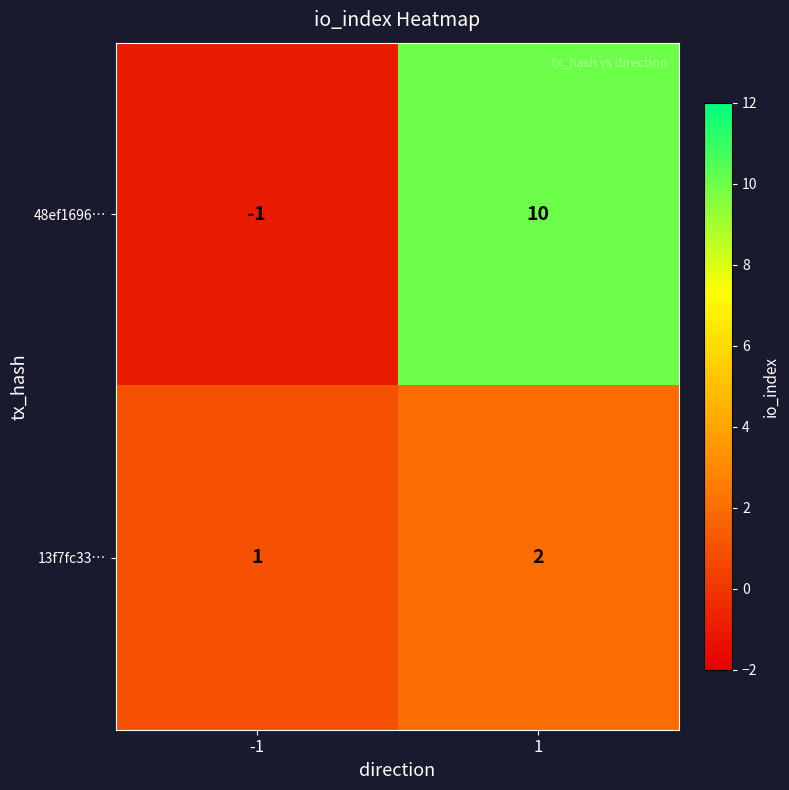

What is the difference between the maximum and minimum values in the 48ef1696… series?

11